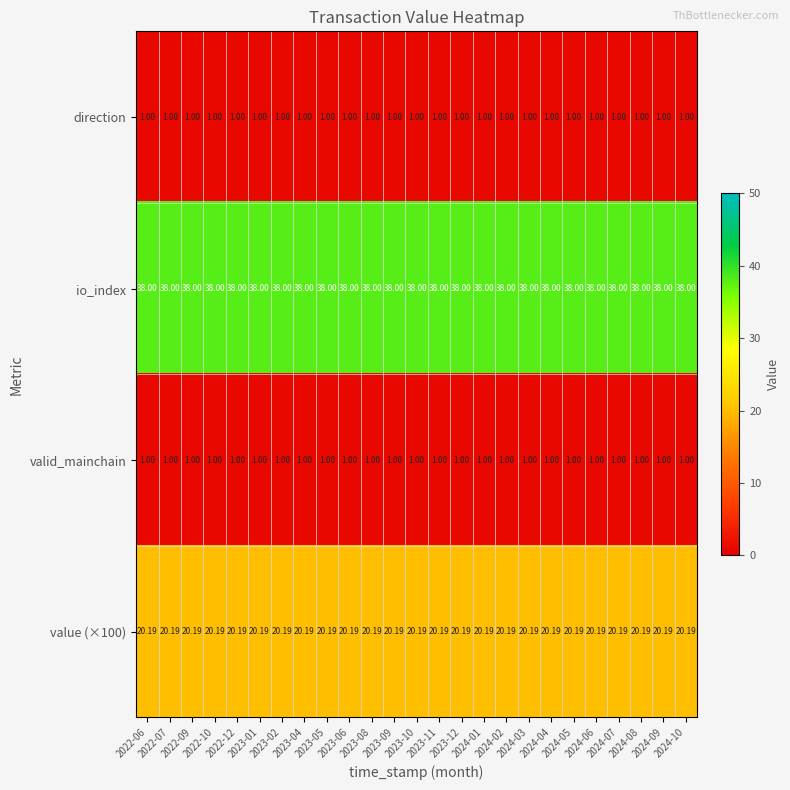

Which series has the largest total across all categories?

io_index